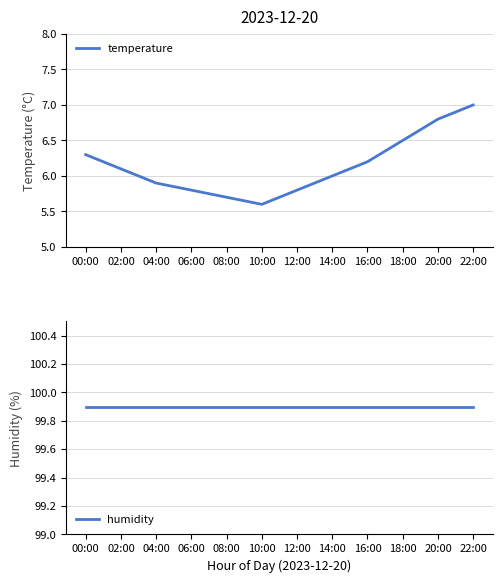

What position from the left is 18:00?

10